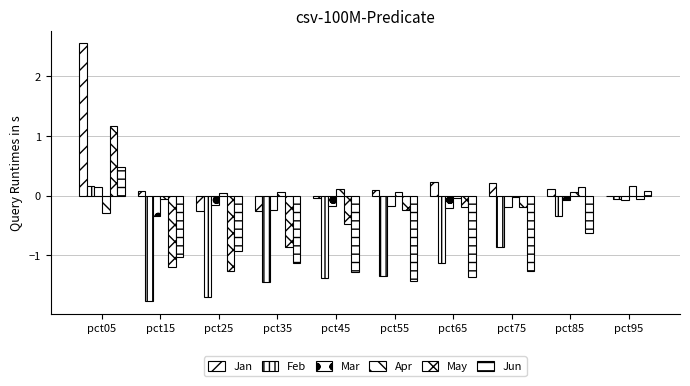

At which label is Jun closest to 0?

pct95